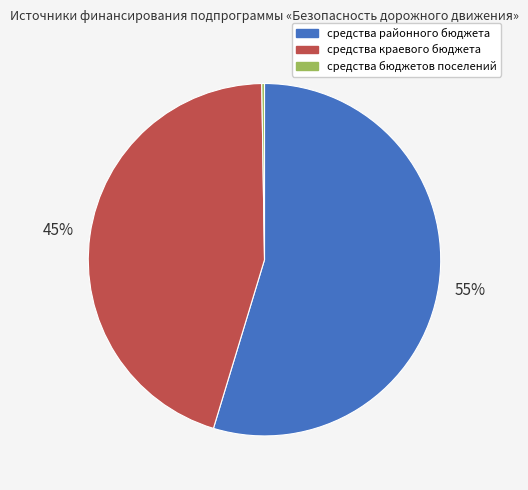

Which category has the biggest portion of the pie?

средства районного бюджета